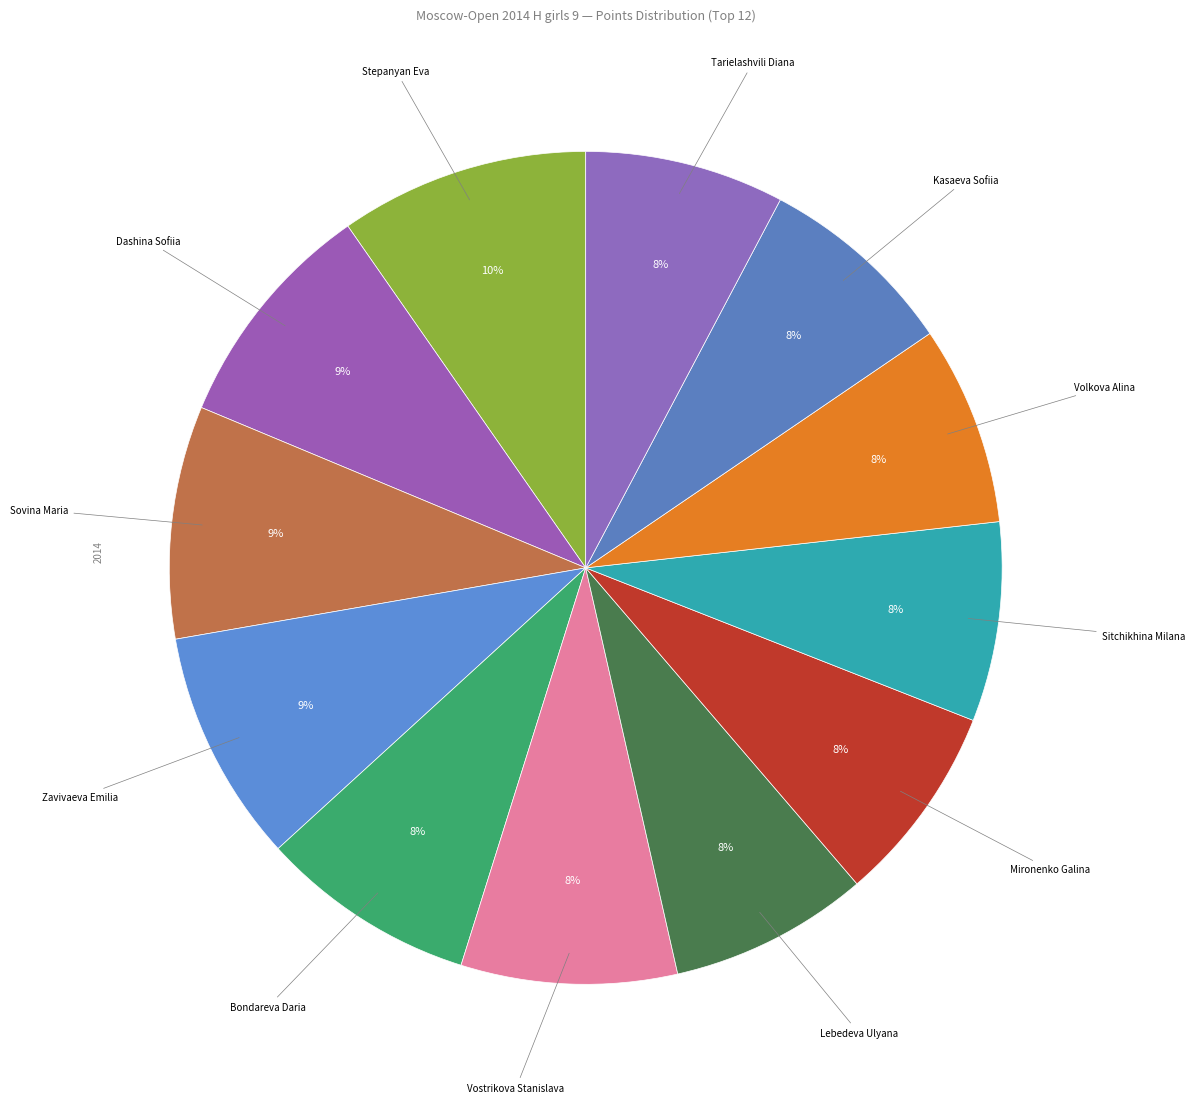

Which slice is the smallest?

Lebedeva Ulyana